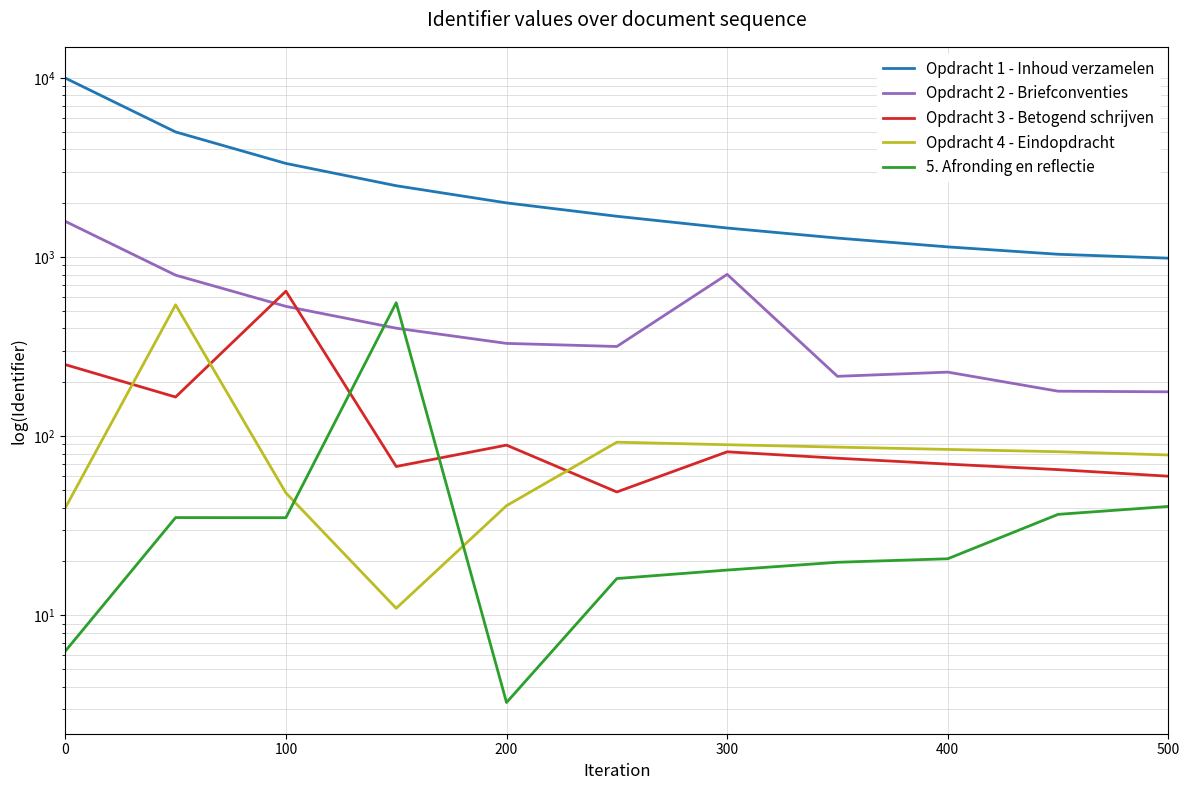

Reading left to right, extract all data points from this chart.

Opdracht 1 - Inhoud verzamelen: 10000.0	5001.0	3336.3	2505.0	2009.0	1691.7	1454.6	1278.0	1141.1	1038.0	987.1
Opdracht 2 - Briefconventies: 1584.9	793.4	531.3	401.2	330.0	317.1	801.4	216.1	228.1	178.5	177.1
Opdracht 3 - Betogend schrijven: 251.2	165.6	645.7	67.8	89.2	48.9	81.9	75.4	69.9	65.1	59.8
Opdracht 4 - Eindopdracht: 39.8	541.9	48.3	11.0	41.0	92.6	89.7	87.0	84.4	82.0	78.6
5. Afronding en reflectie: 6.3	35.2	35.1	556.6	3.3	16.1	17.9	19.8	20.7	36.6	40.6